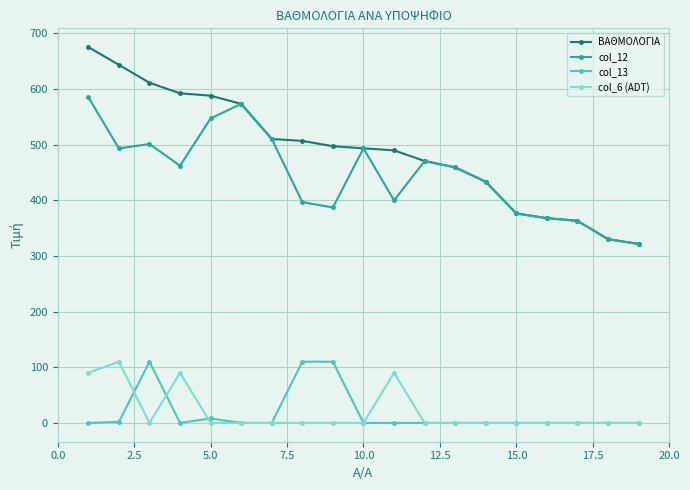

True or false: col_12 and col_6 (ADT) intersect in this chart.

False